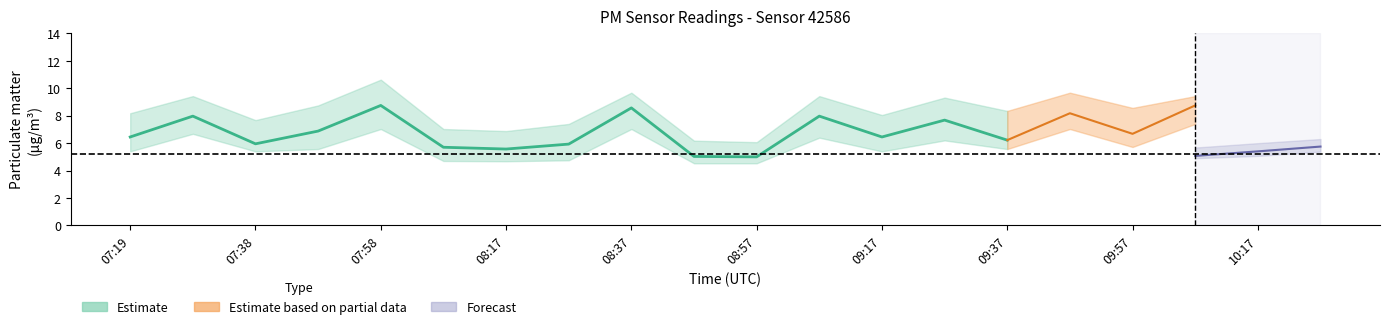

Where is the first local minimum for P2_lower?

07:38